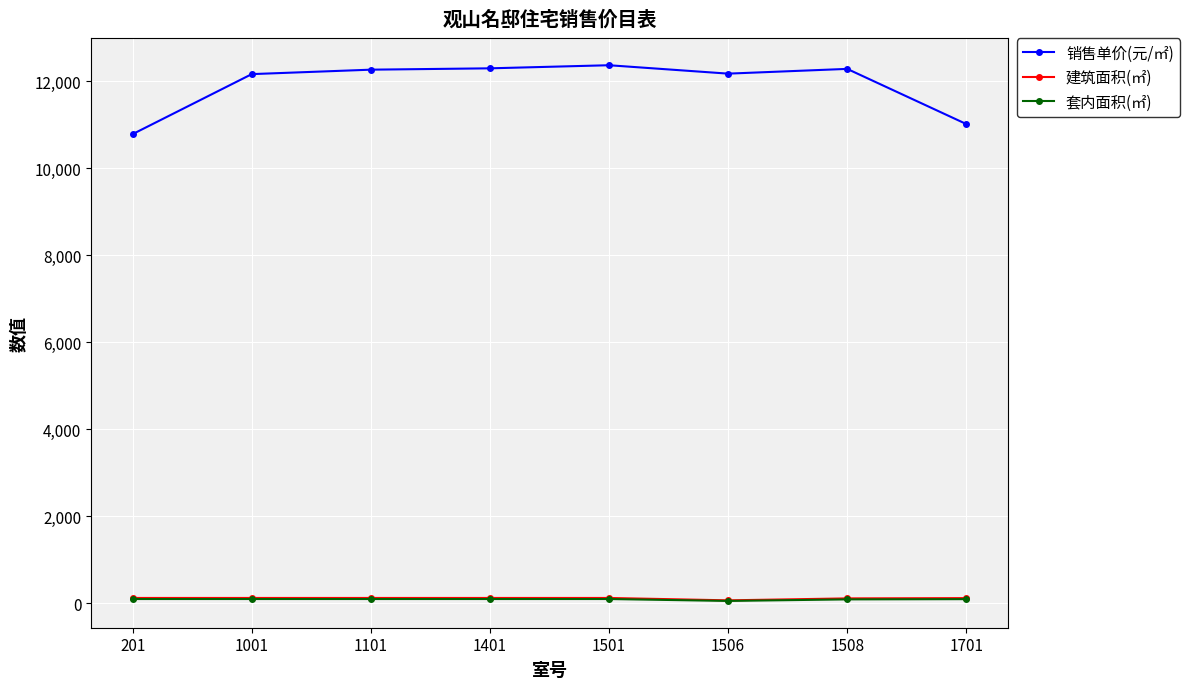

The 销售单价(元/㎡) series shows 12262.0 at 1101. True or false?

True